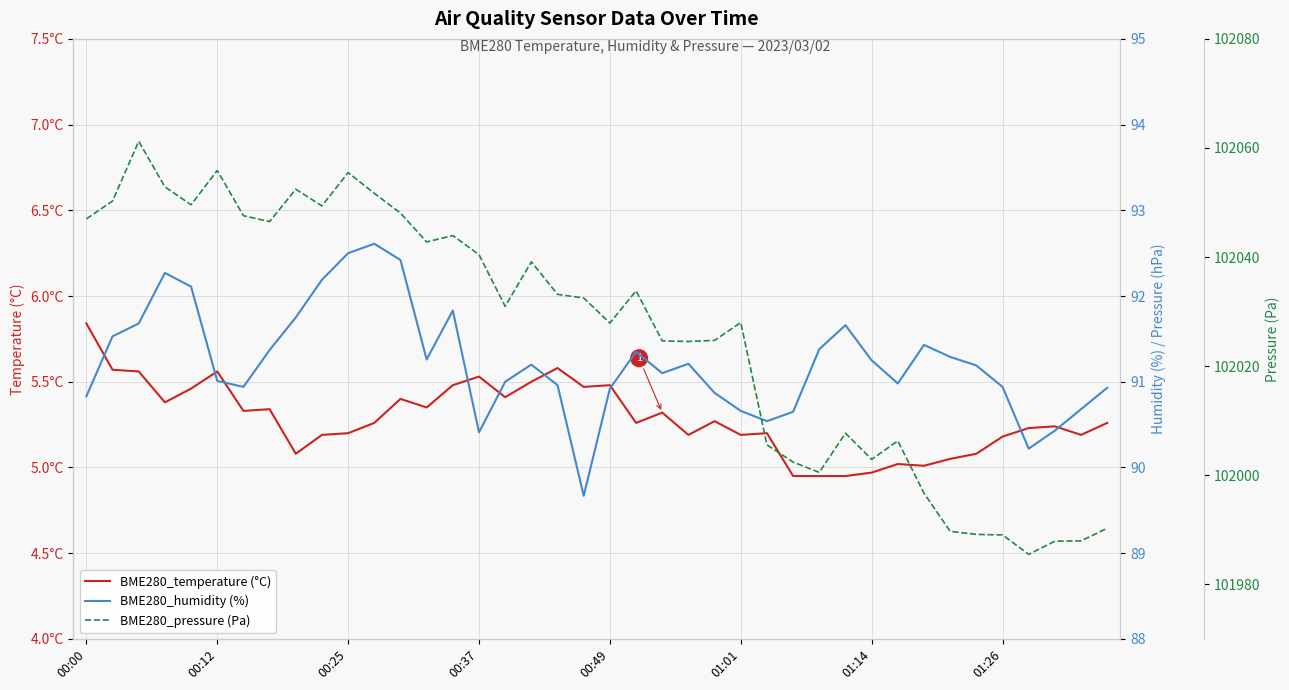

What are all the series names shown in the legend?

BME280_temperature (°C), BME280_humidity (%), BME280_pressure (Pa)